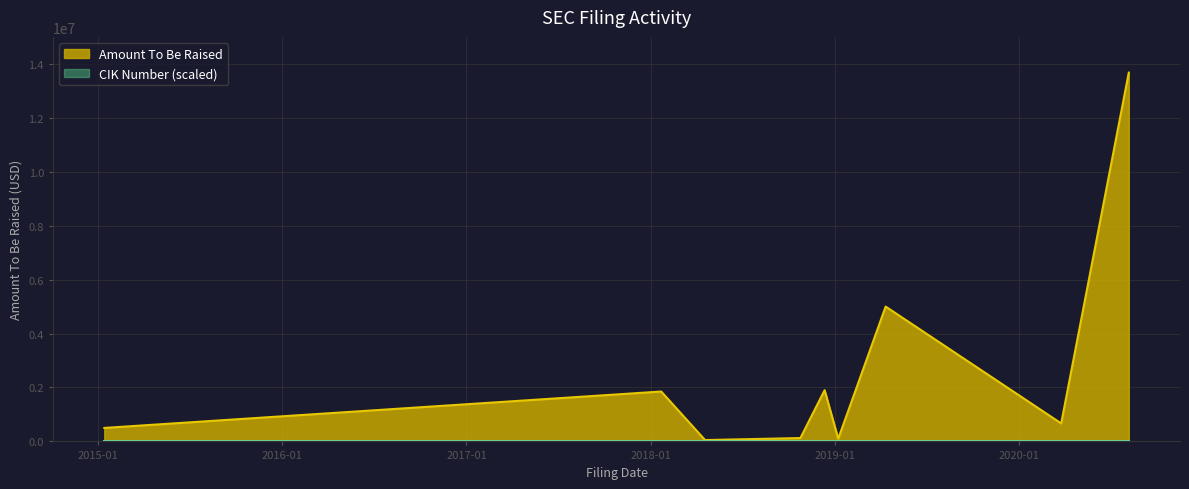

What is the label of the 4th point from the left?

2018-10-25